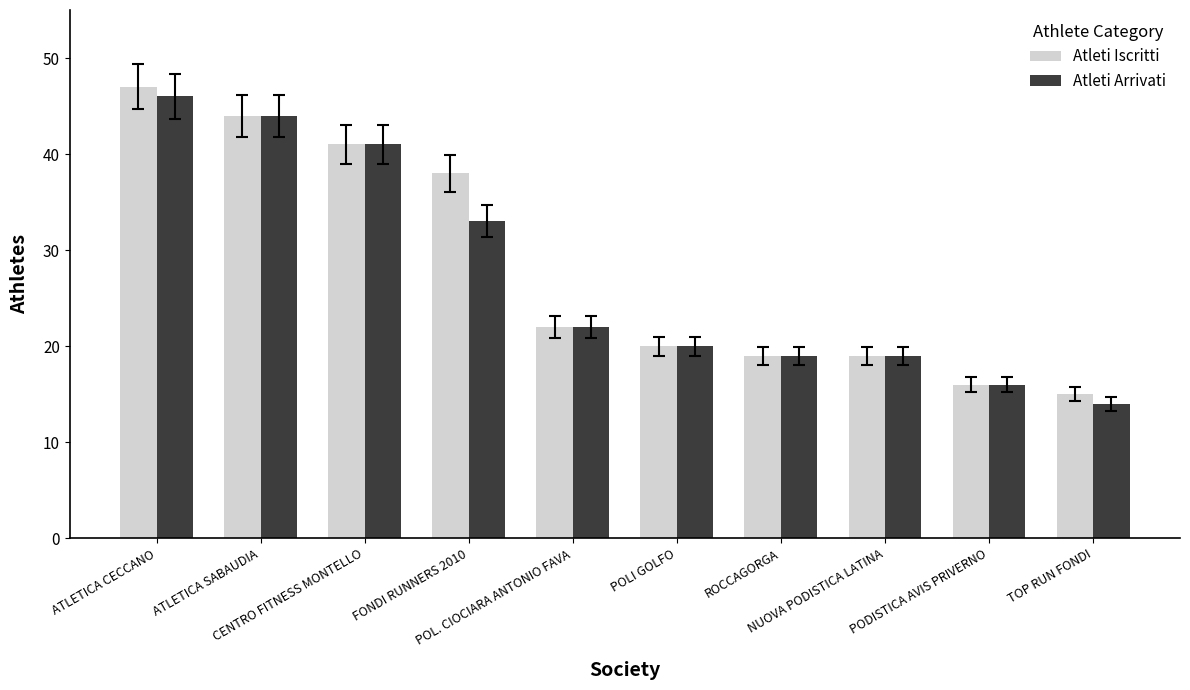

Which category has the lowest value in the Atleti Iscritti series?

TOP RUN FONDI